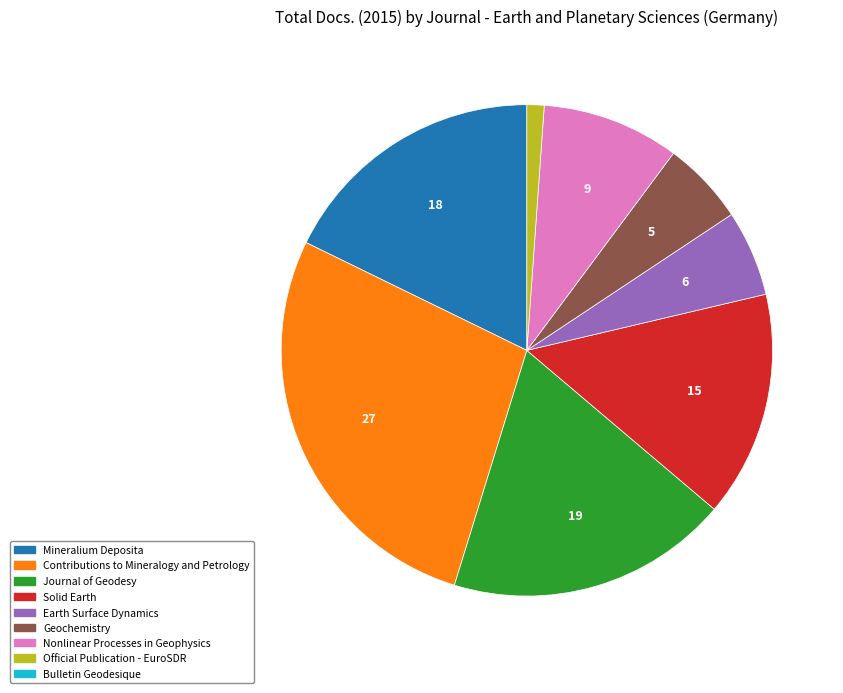

Is there a majority slice in this chart?

No